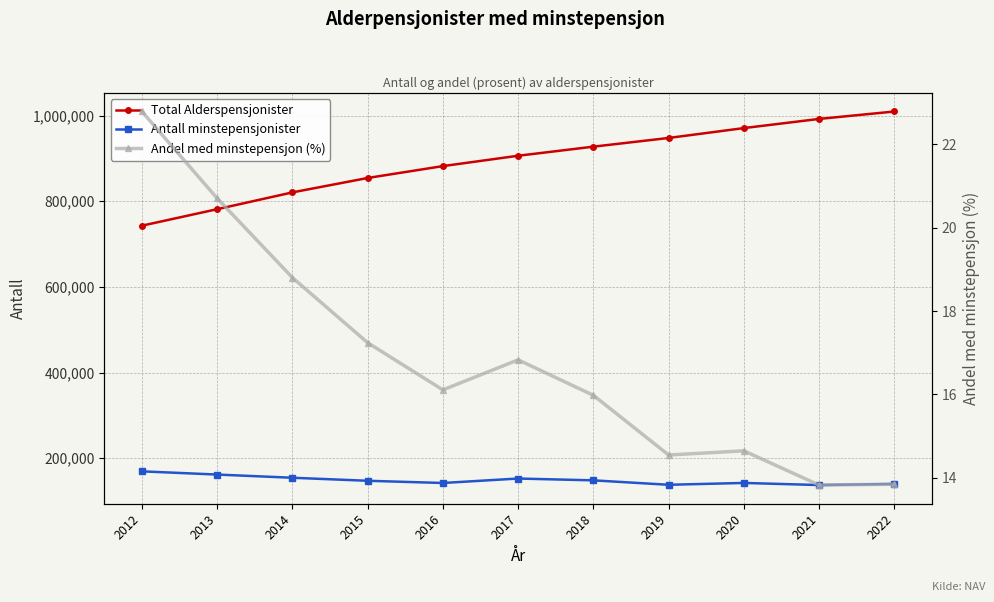

Reading left to right, what are all the values shown in this chart?

Total Alderspensjonister: 743045.0	781542.0	820785.0	854435.0	882191.0	906366.0	927592.0	947910.0	970968.0	992380.0	1009711.0
Antall minstepensjonister: 169295.0	161813.0	154343.0	147287.0	142114.0	152521.0	148273.0	137933.0	142234.0	137295.0	139883.0
Andel med minstepensjon (%): 22.8	20.7	18.8	17.2	16.1	16.8	16.0	14.6	14.7	13.8	13.8